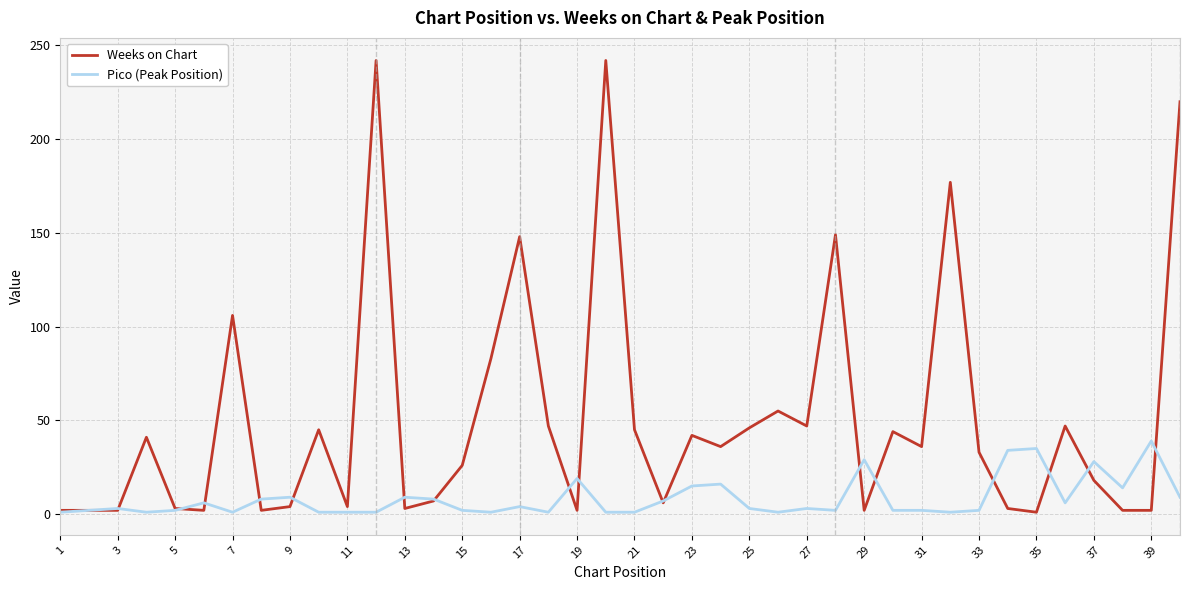

What are all the series names shown in the legend?

Weeks on Chart, Pico (Peak Position)